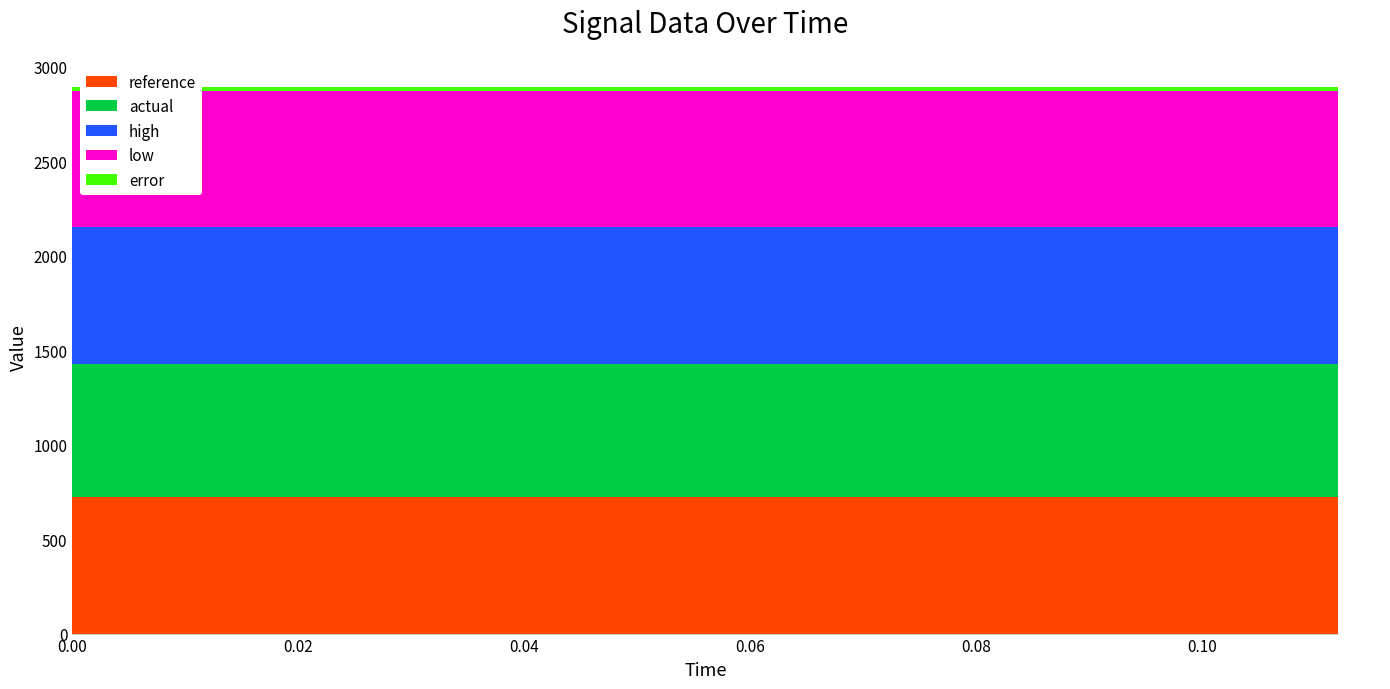

Reading right to left, transcribe all the data shown in this chart.

reference: 0.112=723.5	0.104=723.5	0.096=723.5	0.088=723.5	0.08=723.5	0.072=723.5	0.064=723.5	0.056=723.5	0.048=723.5	0.04=723.5	0.032=723.5	0.024=723.5	0.016=723.5	0.008=723.5	0.0=723.5
actual: 0.112=701.2	0.104=701.2	0.096=701.2	0.088=701.2	0.08=701.2	0.072=701.2	0.064=701.2	0.056=701.2	0.048=701.2	0.04=701.2	0.032=701.2	0.024=701.2	0.016=701.2	0.008=701.2	0.0=701.2
high: 0.112=725.7	0.104=725.7	0.096=725.7	0.088=725.7	0.08=725.7	0.072=725.7	0.064=725.7	0.056=725.7	0.048=725.7	0.04=725.7	0.032=725.7	0.024=725.7	0.016=725.7	0.008=725.7	0.0=725.7
low: 0.112=721.3	0.104=721.3	0.096=721.3	0.088=721.3	0.08=721.3	0.072=721.3	0.064=721.3	0.056=721.3	0.048=721.3	0.04=721.3	0.032=721.3	0.024=721.3	0.016=721.3	0.008=721.3	0.0=721.3
error: 0.112=20.1	0.104=20.1	0.096=20.1	0.088=20.1	0.08=20.1	0.072=20.1	0.064=20.1	0.056=20.1	0.048=20.1	0.04=20.1	0.032=20.1	0.024=20.1	0.016=20.1	0.008=20.1	0.0=20.1